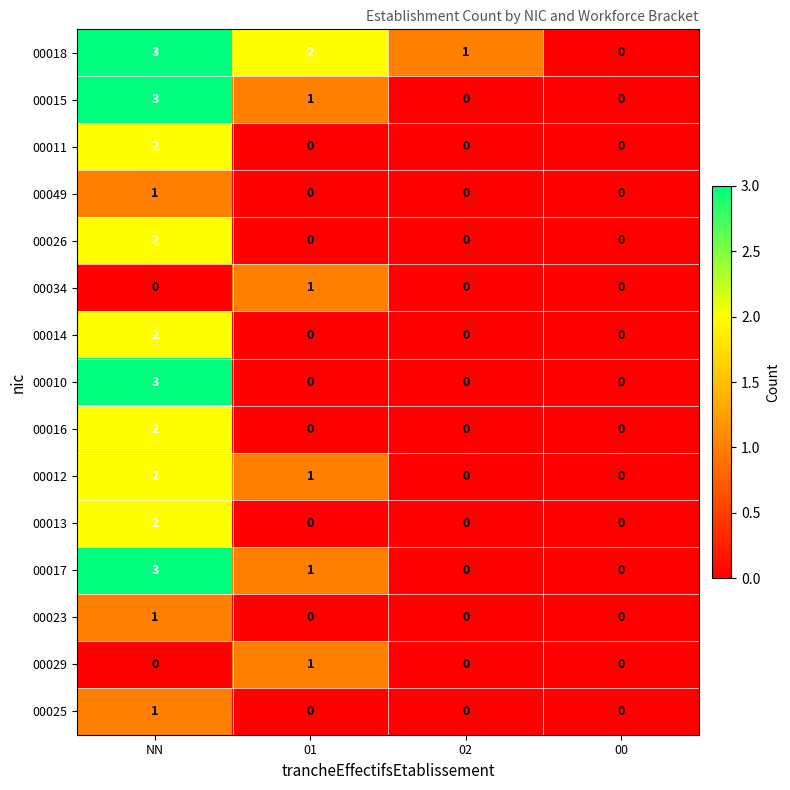

Which series has the largest total across all categories?

00018